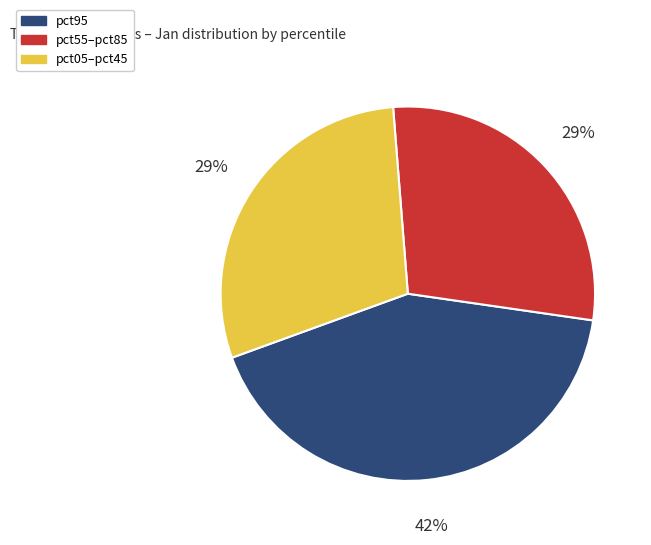

To the nearest percent, what portion does pct05–pct45 represent?

29%